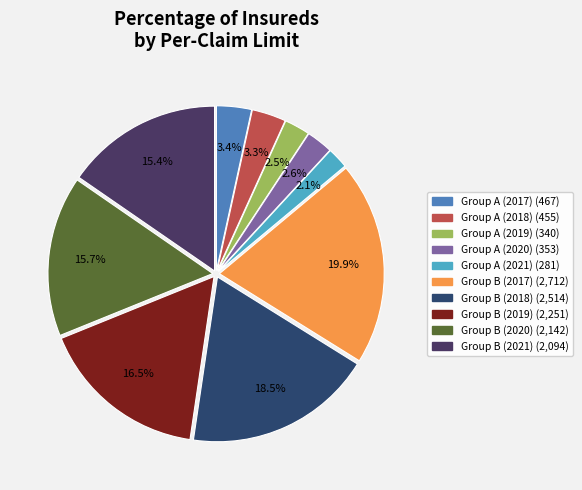

Which slice is the smallest?

2021